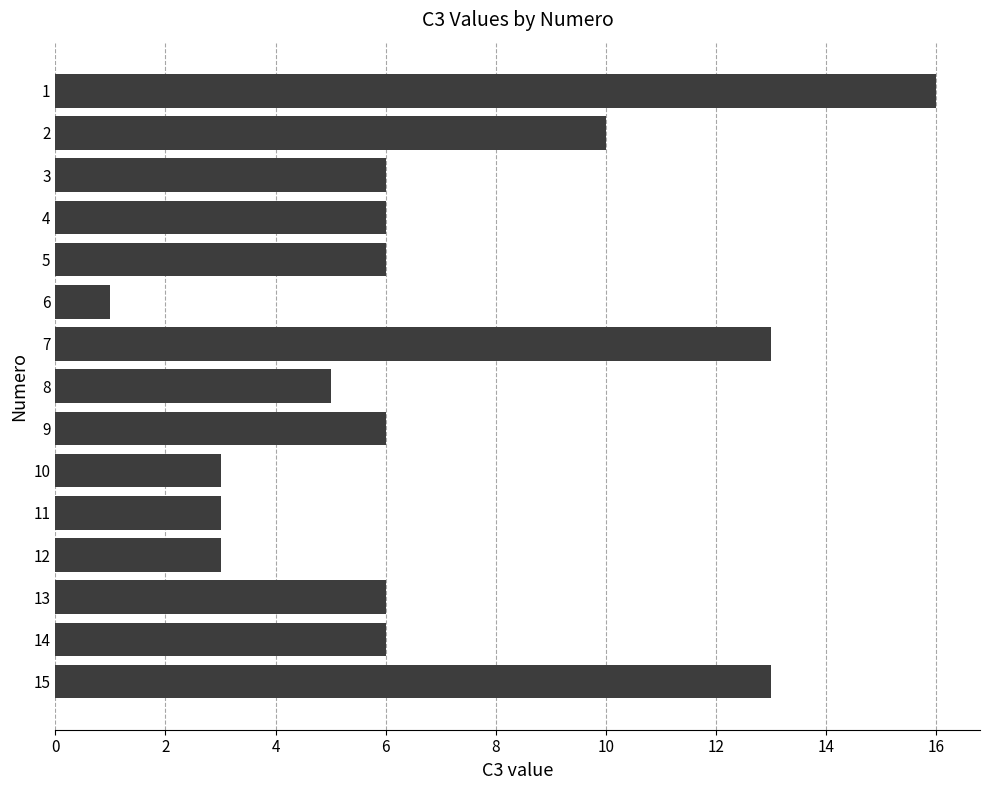

Are the bars grouped side by side (vs. stacked)?

No